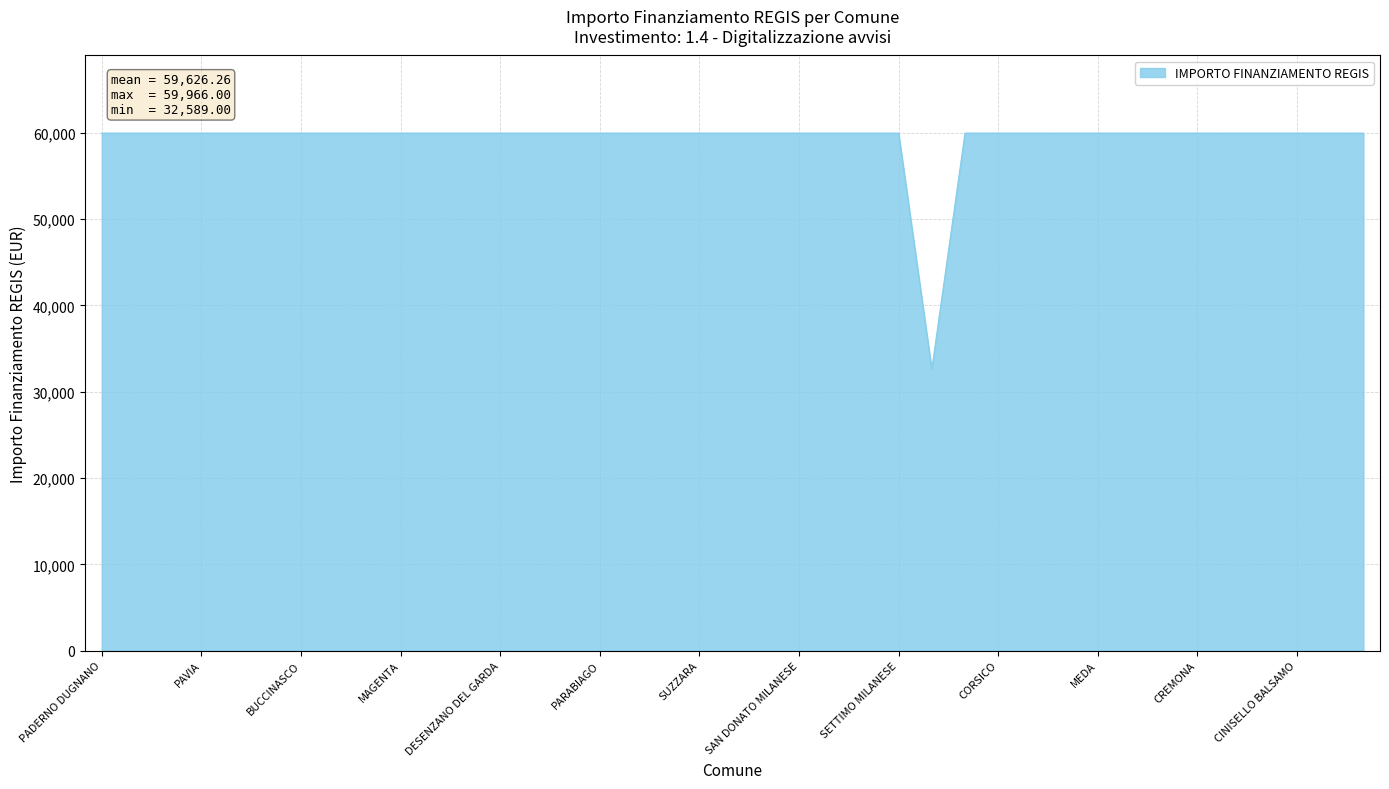

How many lines are shown in the chart?

1